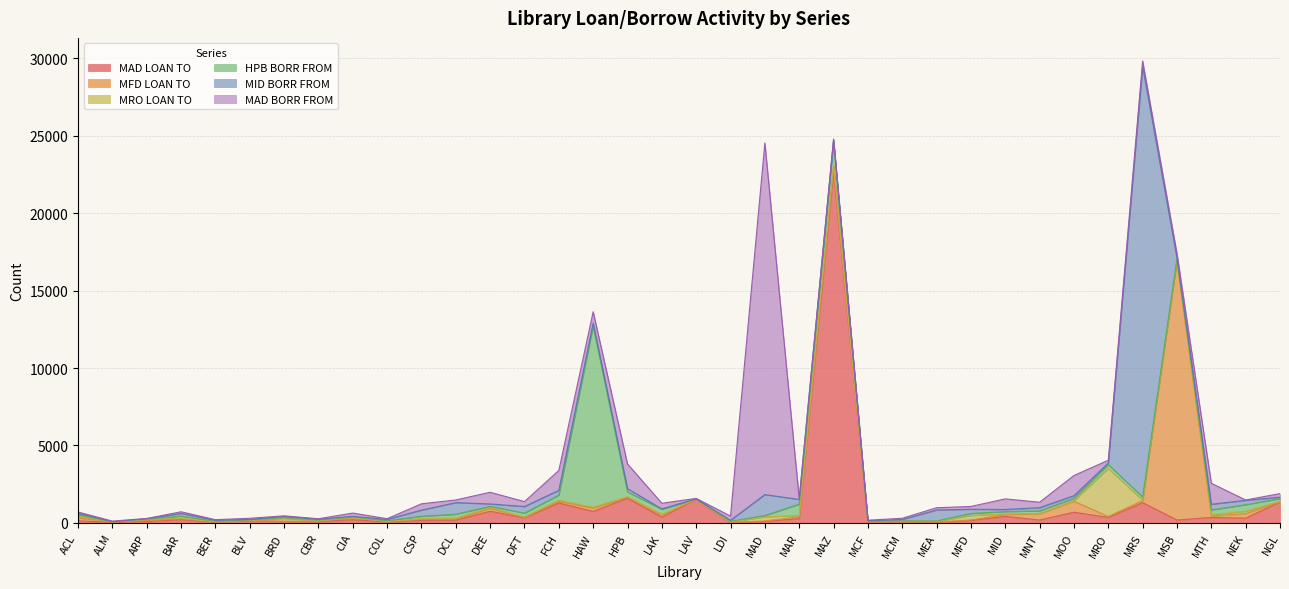

Which series has the widest spread of values?

MID BORR FROM